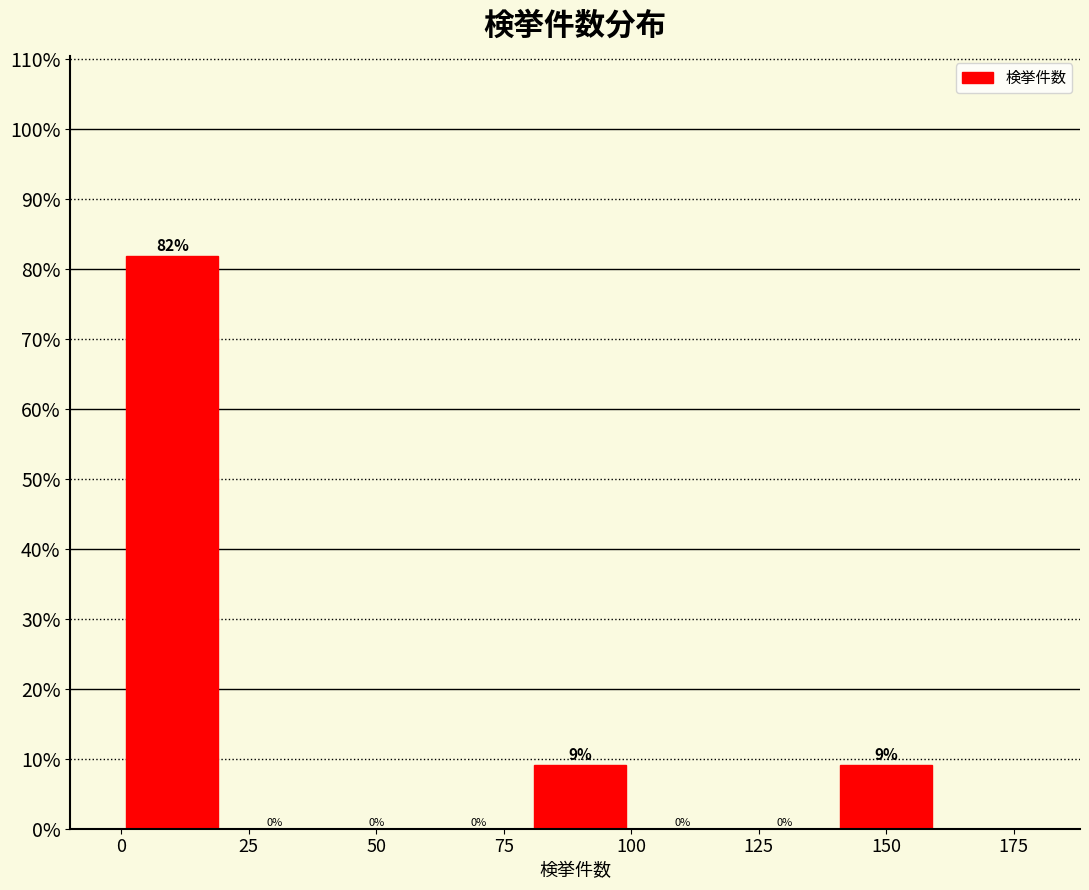

Which range on the x-axis has the tallest bar?

0 to 20